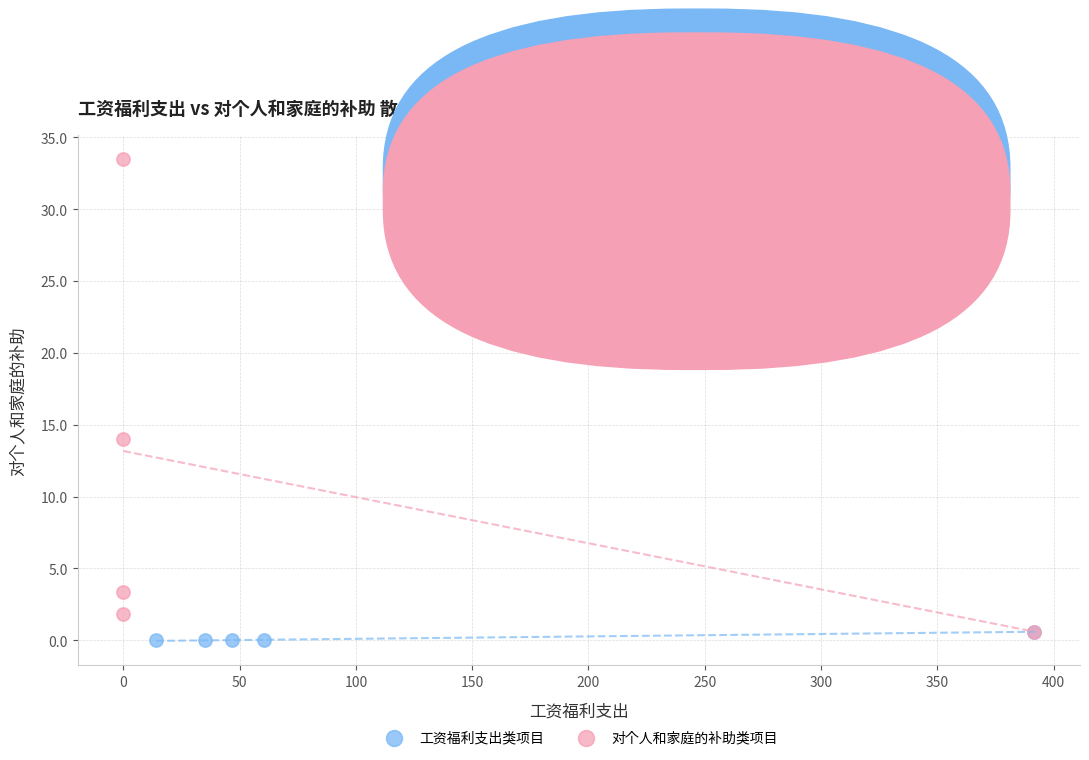

Which series contains the lowest Y value?

工资福利支出类项目